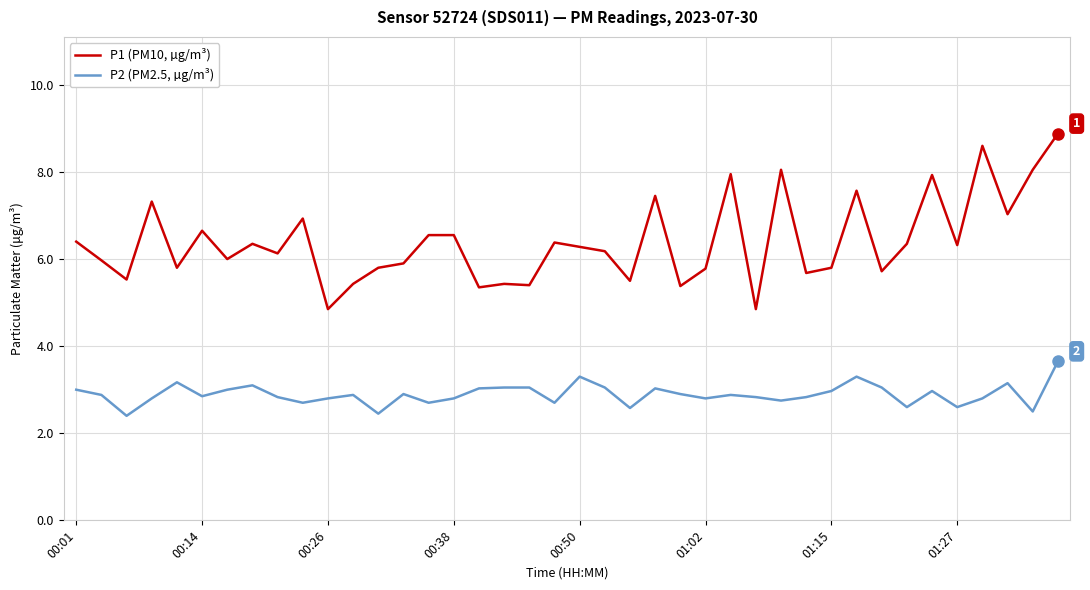

Which series has the largest total across all categories?

P1 (PM10, µg/m³)